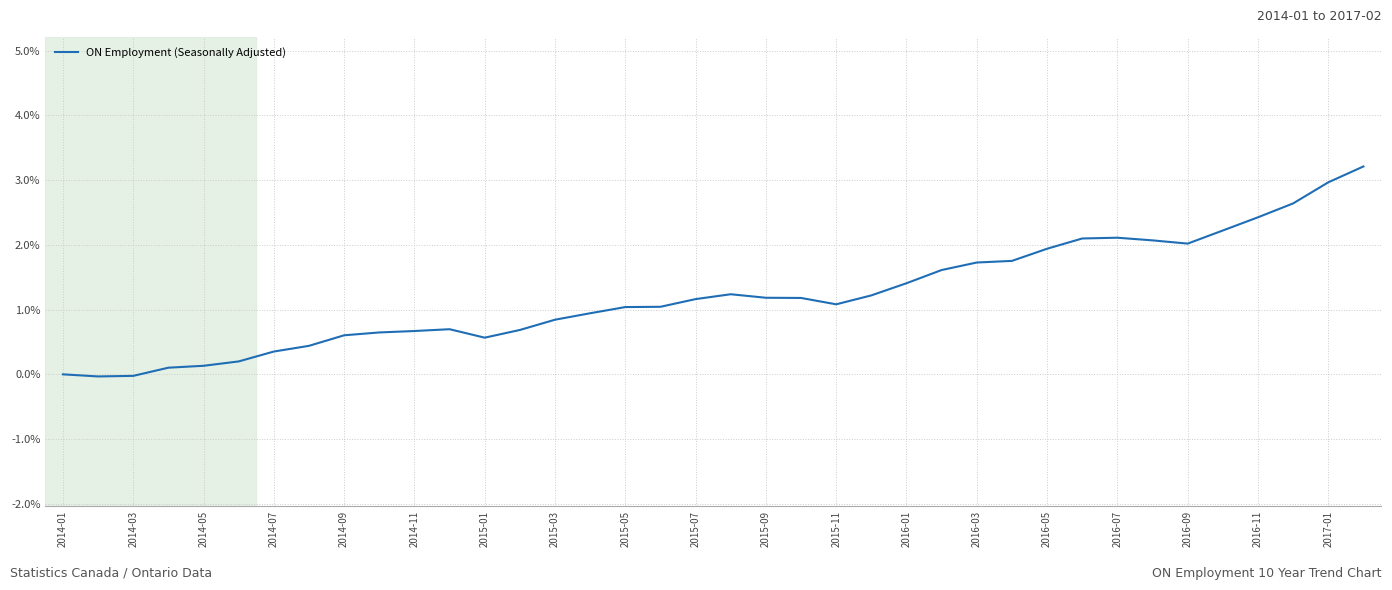

How many lines are shown in the chart?

1